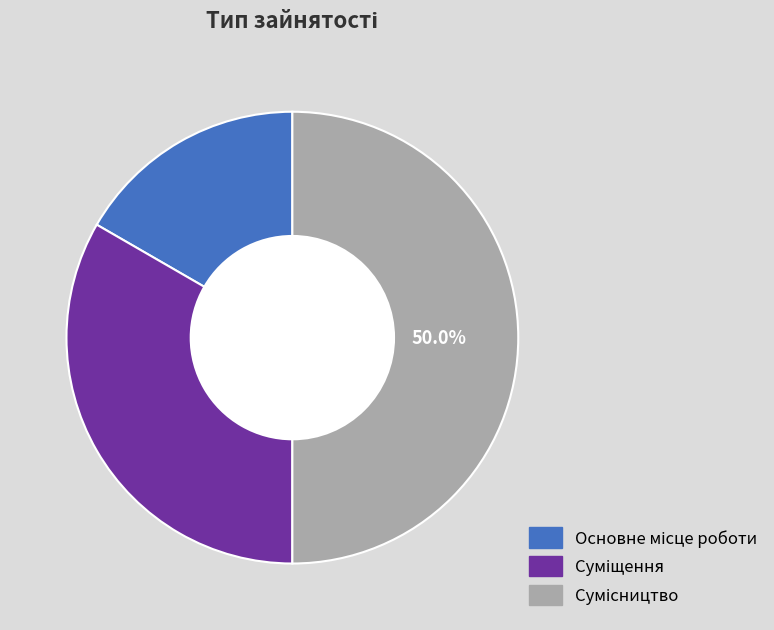

Do Сумісництво and Основне місце роботи together represent more than half of the pie?

Yes